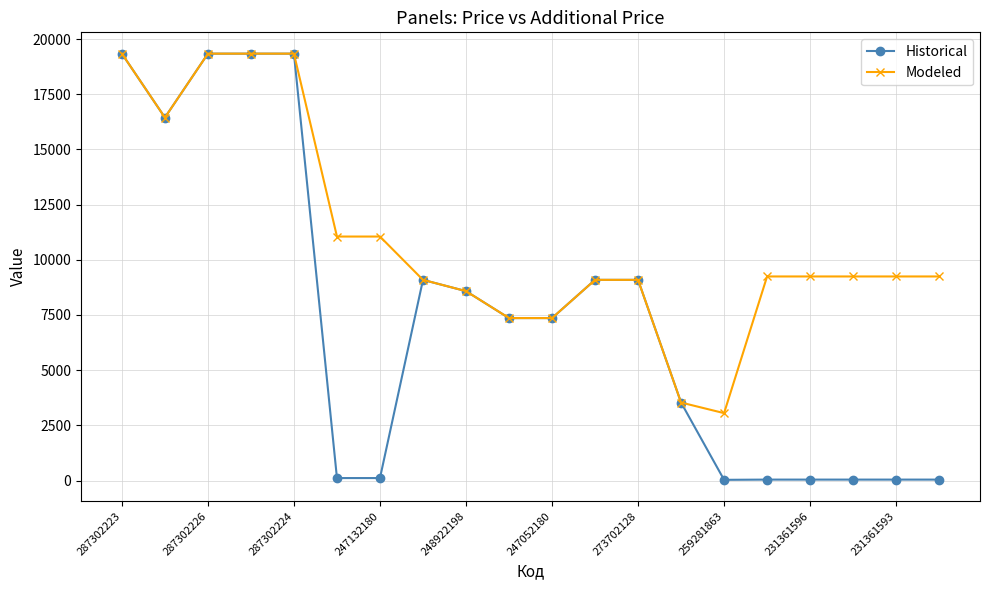

What is the greatest value displayed?

19343.1